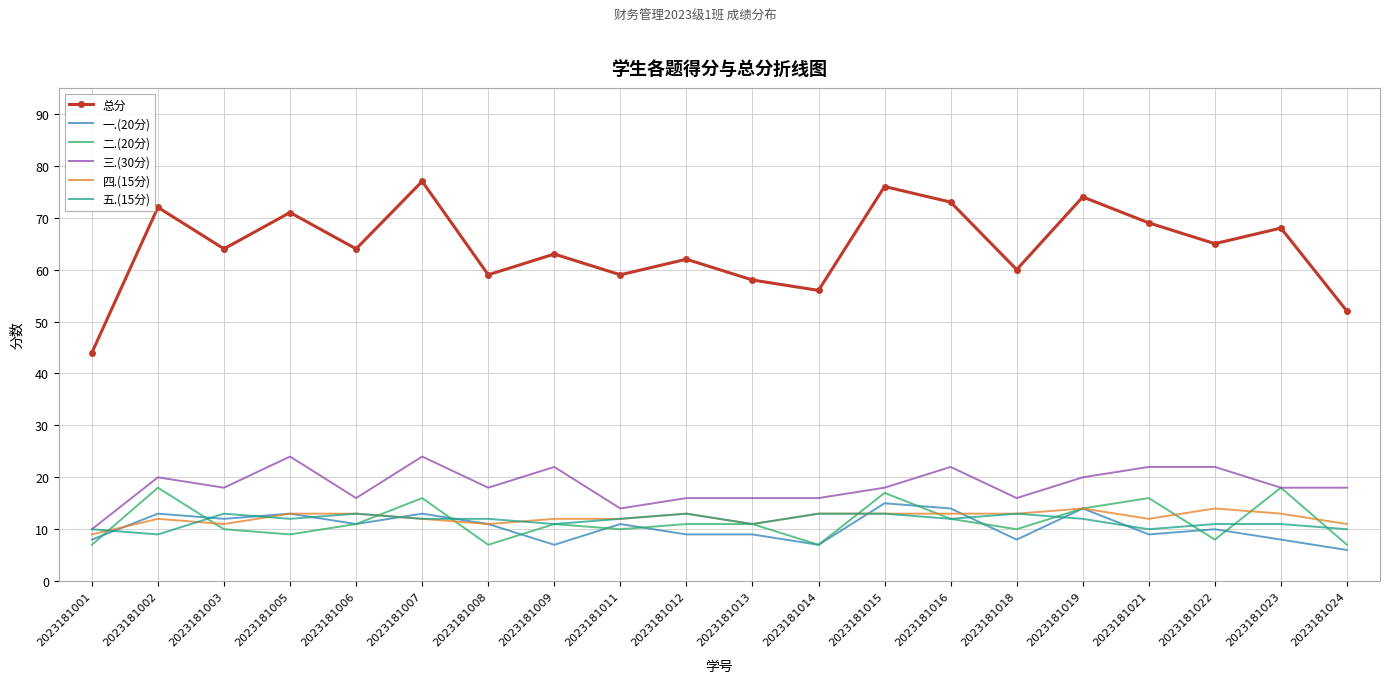

What is the difference between the maximum and minimum values in the 四.(15分) series?

5